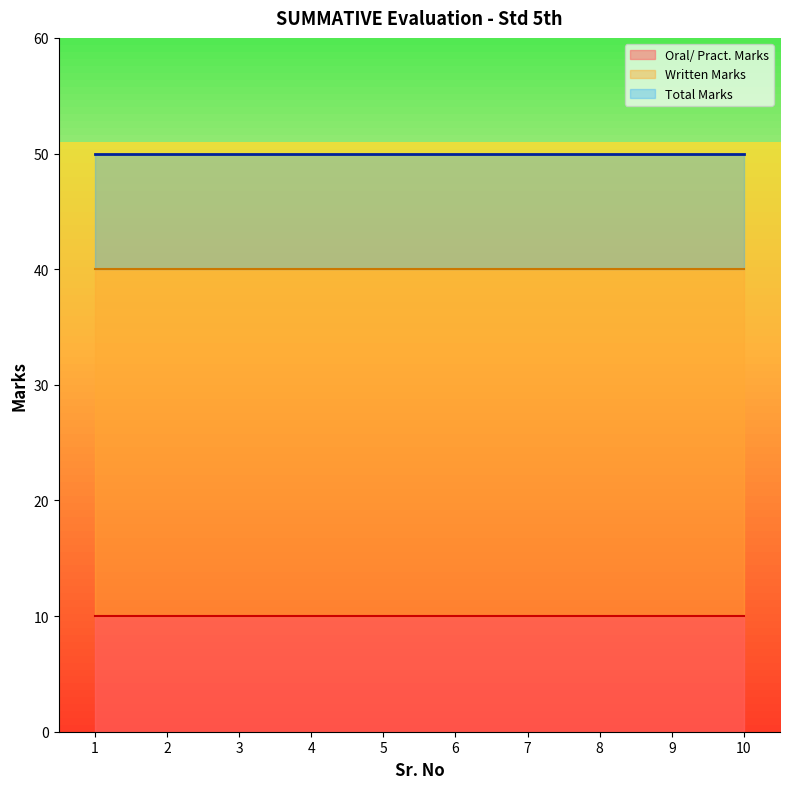

At which category is the sum across all series the highest?

1